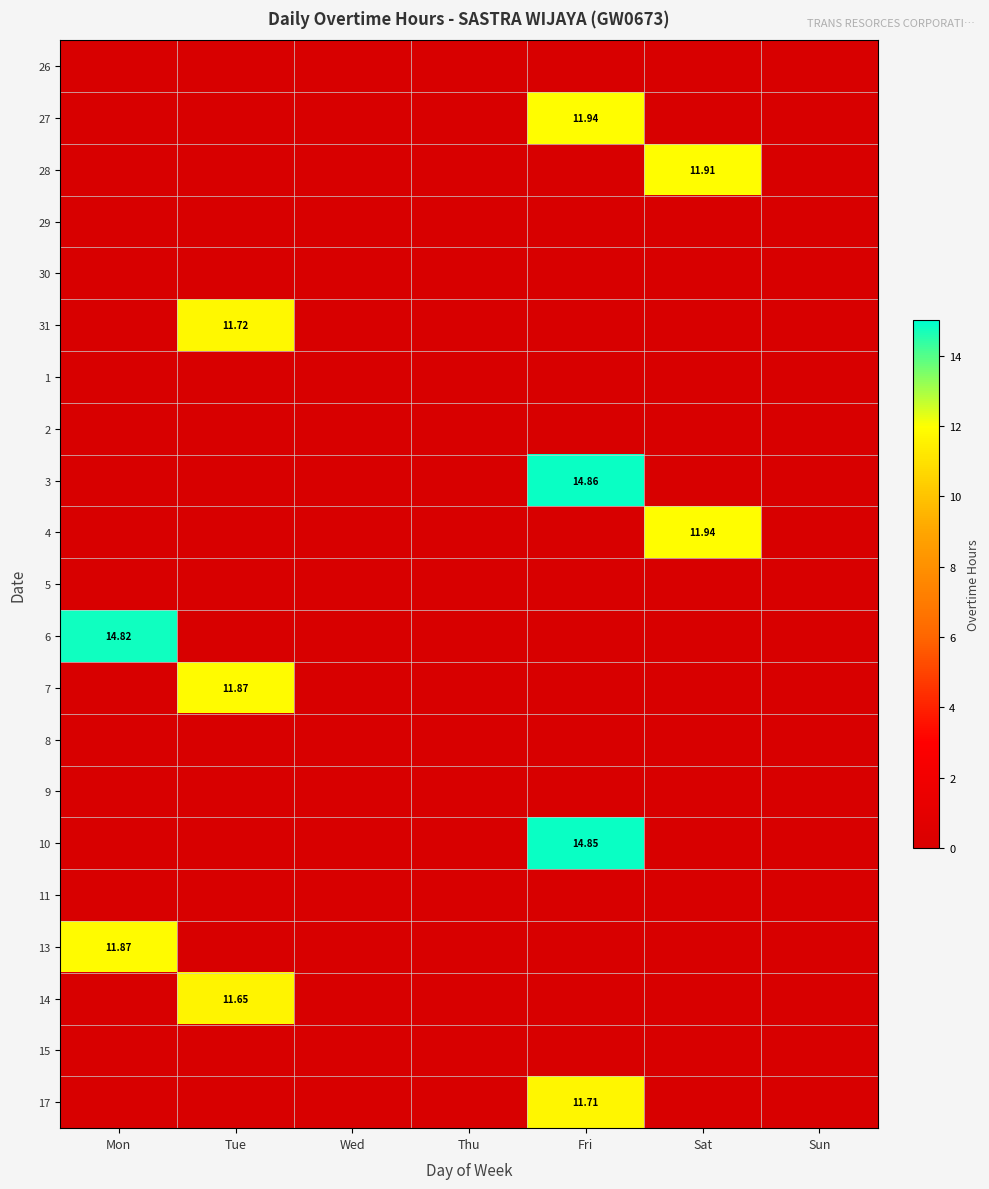

The 13 series shows 6.6 at Mon. True or false?

False